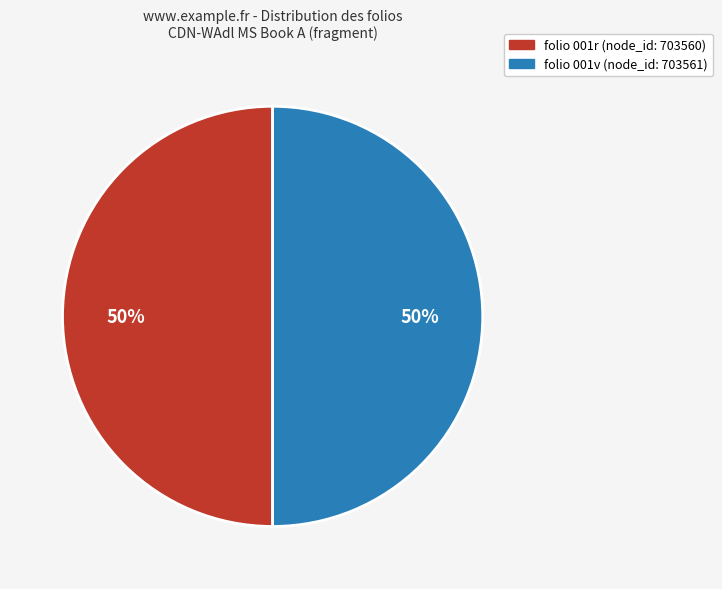

To the nearest percent, what is the average slice percentage?

50%